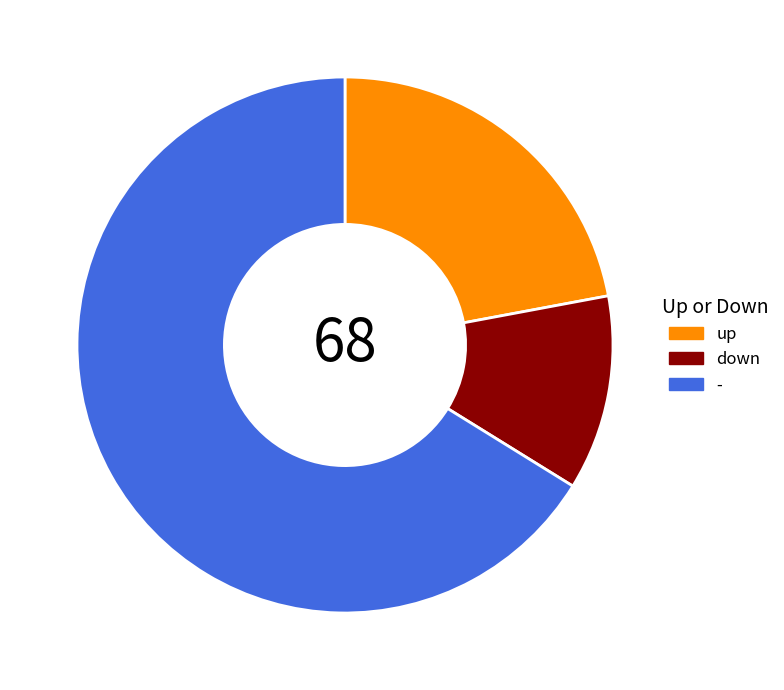

Which category has the smallest portion of the pie?

down